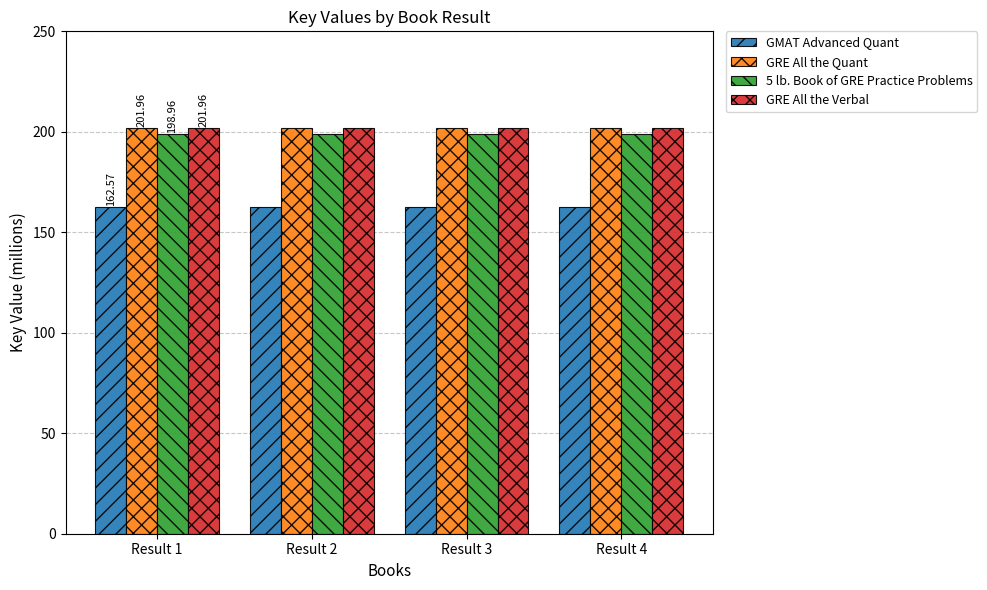

Reading left to right, list all the values displayed in this chart.

GMAT Advanced Quant: 162.6	162.6	162.6	162.6
GRE All the Quant: 202.0	202.0	202.0	202.0
5 lb. Book of GRE Practice Problems: 199.0	199.0	199.0	199.0
GRE All the Verbal: 202.0	202.0	202.0	202.0